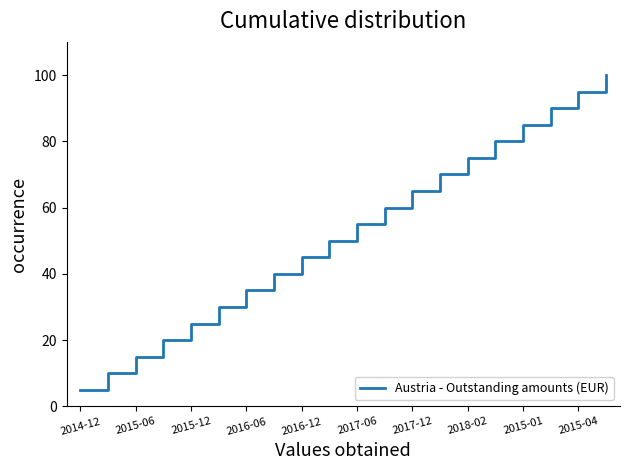

What is the smallest value displayed?

5.0